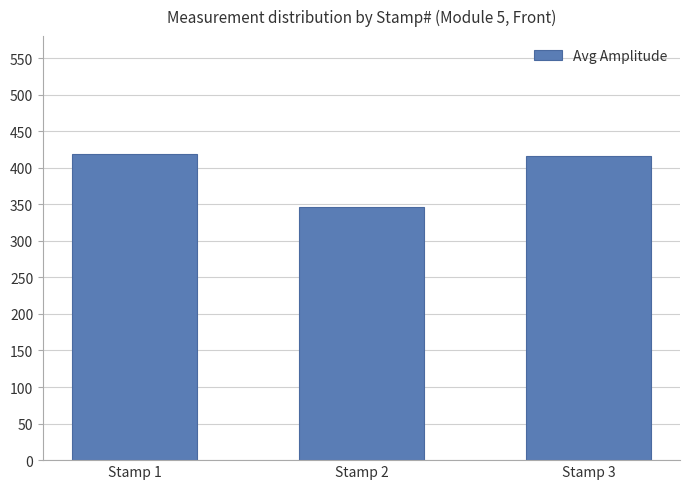

What is the average value?

393.7